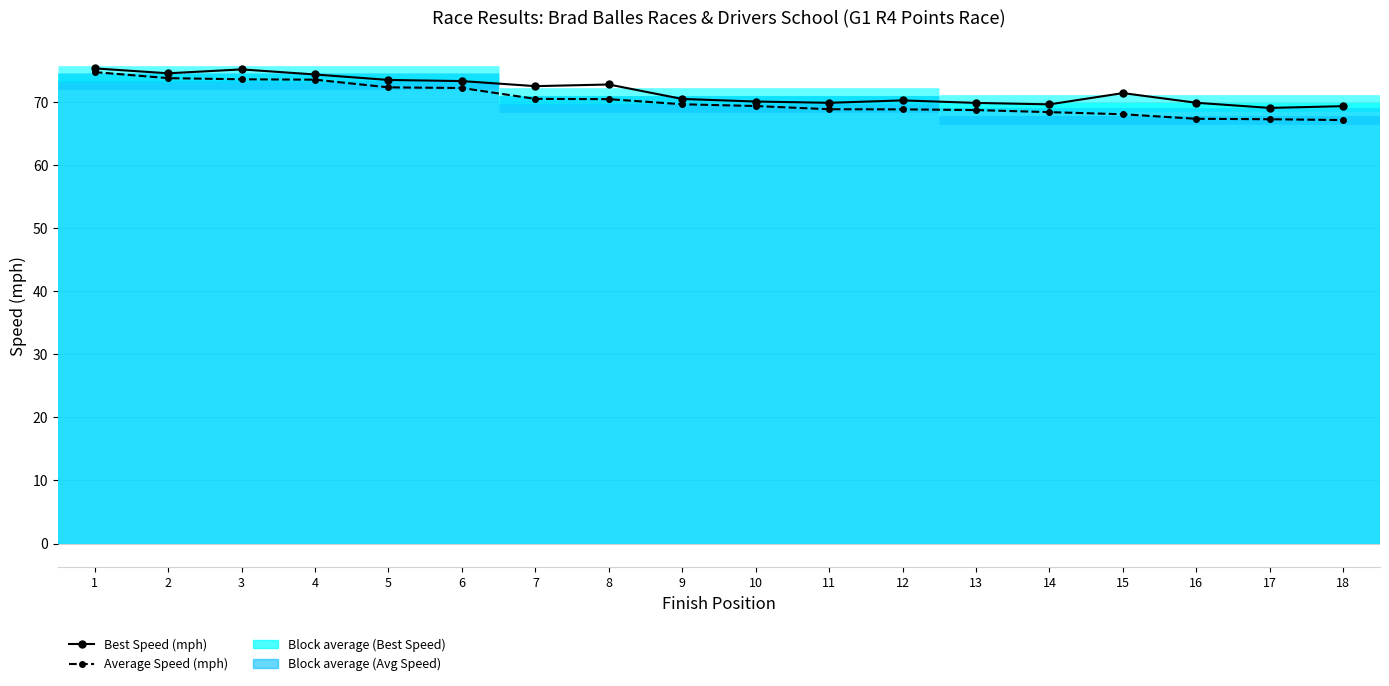

List the series in order of their overall mean, lowest first.

Average Speed (mph), Best Speed (mph)